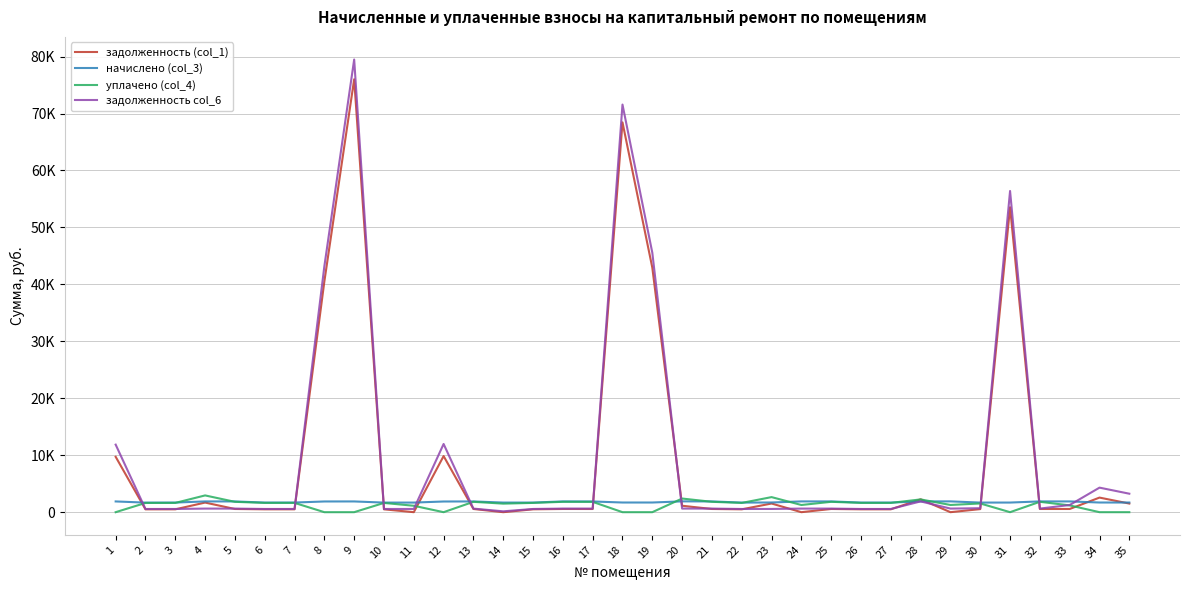

True or false: начислено (col_3) has more than 2 points higher than both neighbors.

True